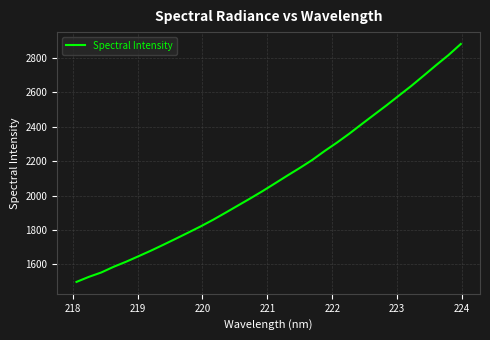

Does the chart display data point markers on the line(s)?

No